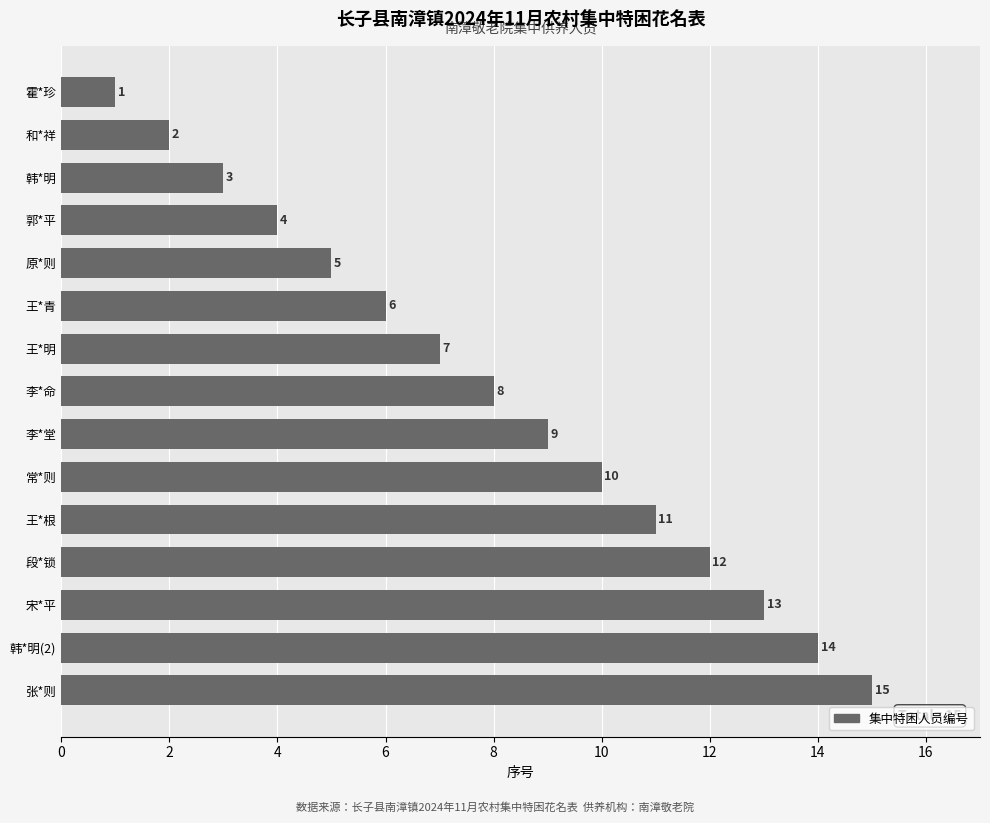

What is the change in value from 和*祥 to 李*堂?

+7